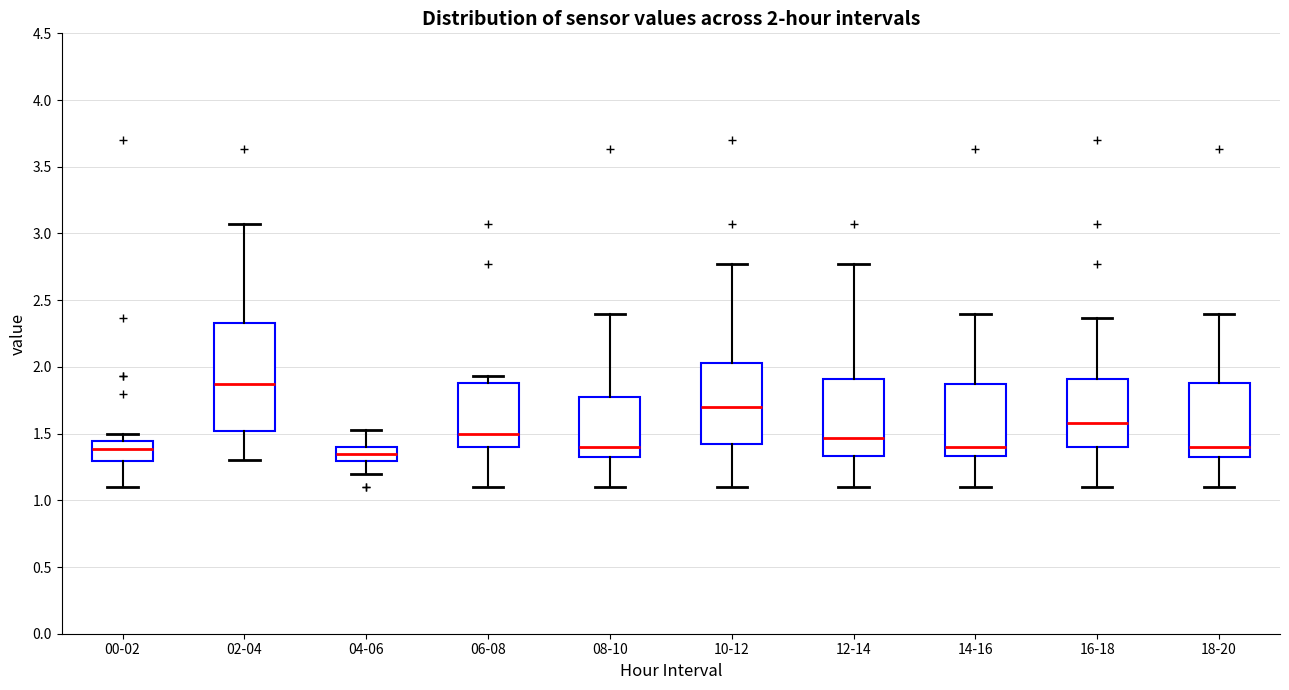

Which box is the tallest, from its lower edge to its upper edge?

02-04